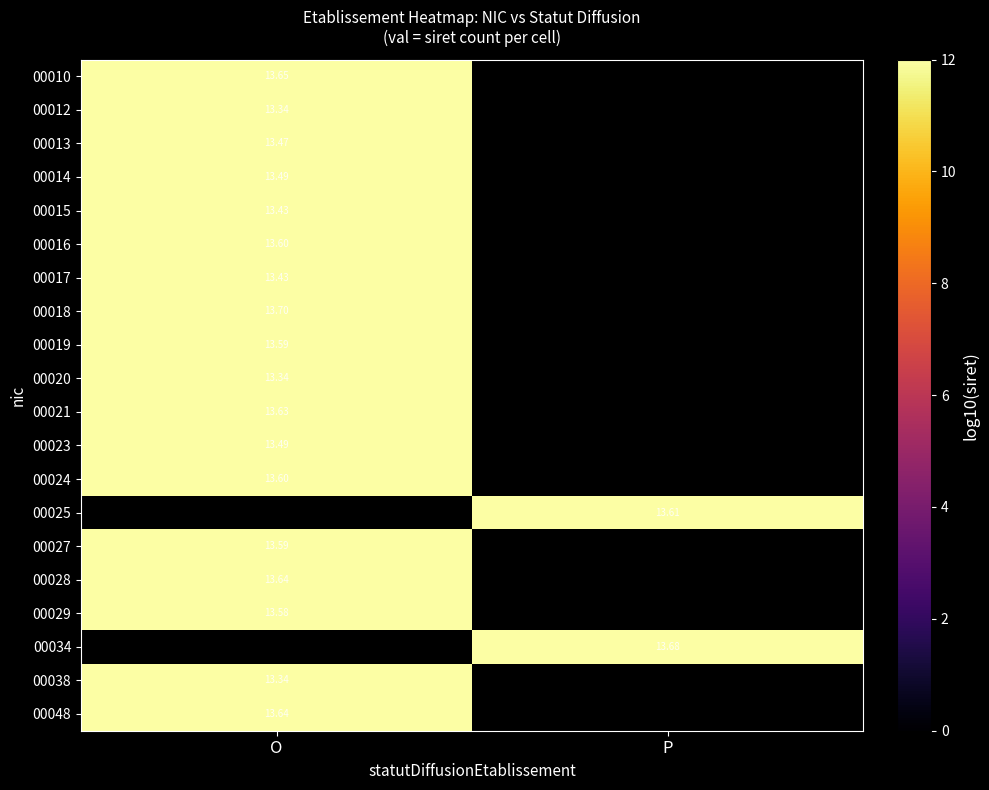

How many positive values does the 00017 series have?

1